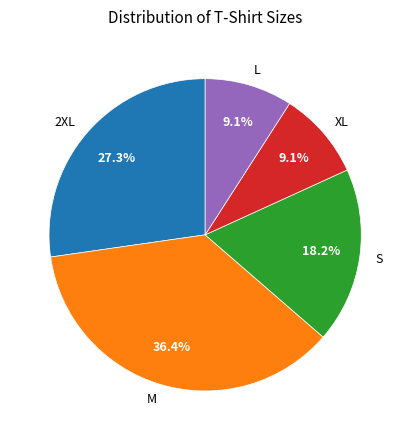

How many segments does this pie chart have?

5